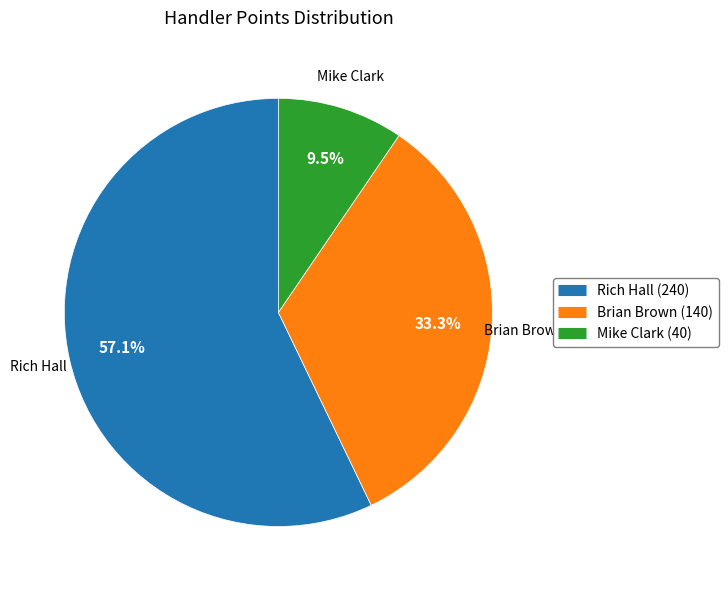

To the nearest percent, what is the combined percentage of Brian Brown and Mike Clark?

43%